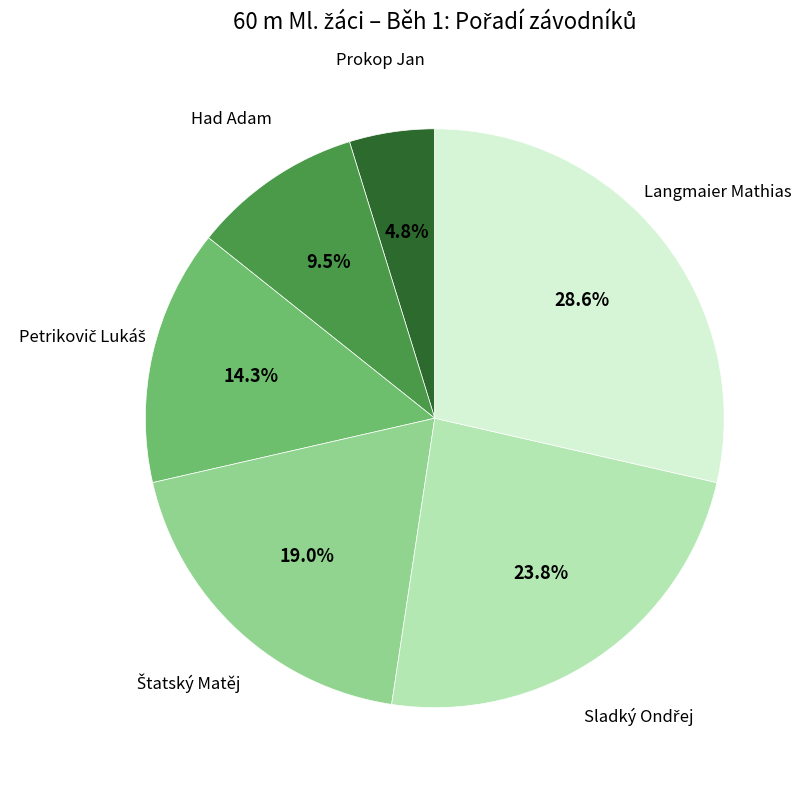

To the nearest percent, what is the average slice percentage?

17%